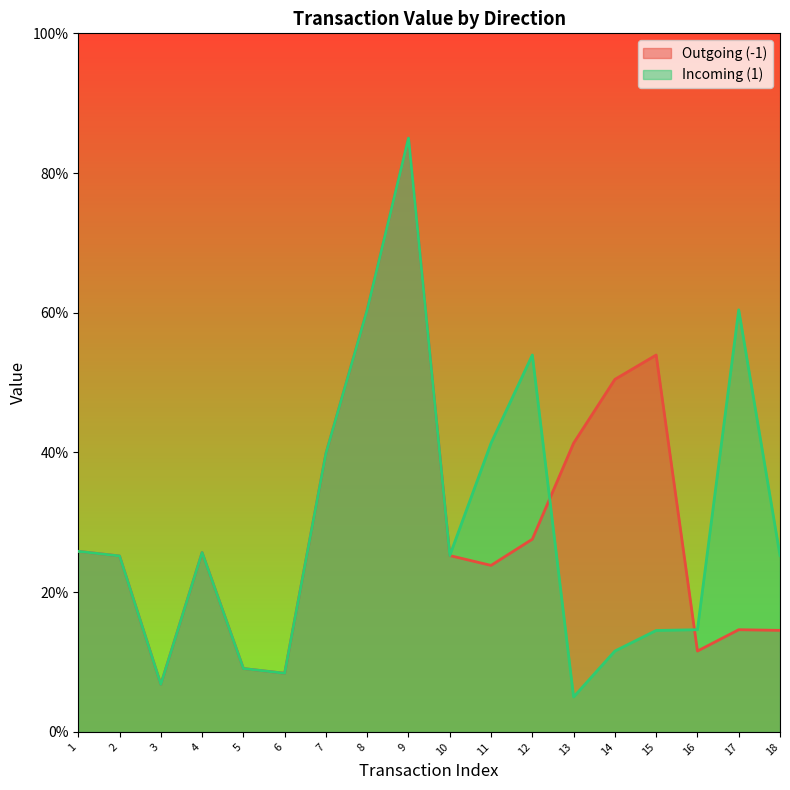

Does the chart display data point markers on the line(s)?

No